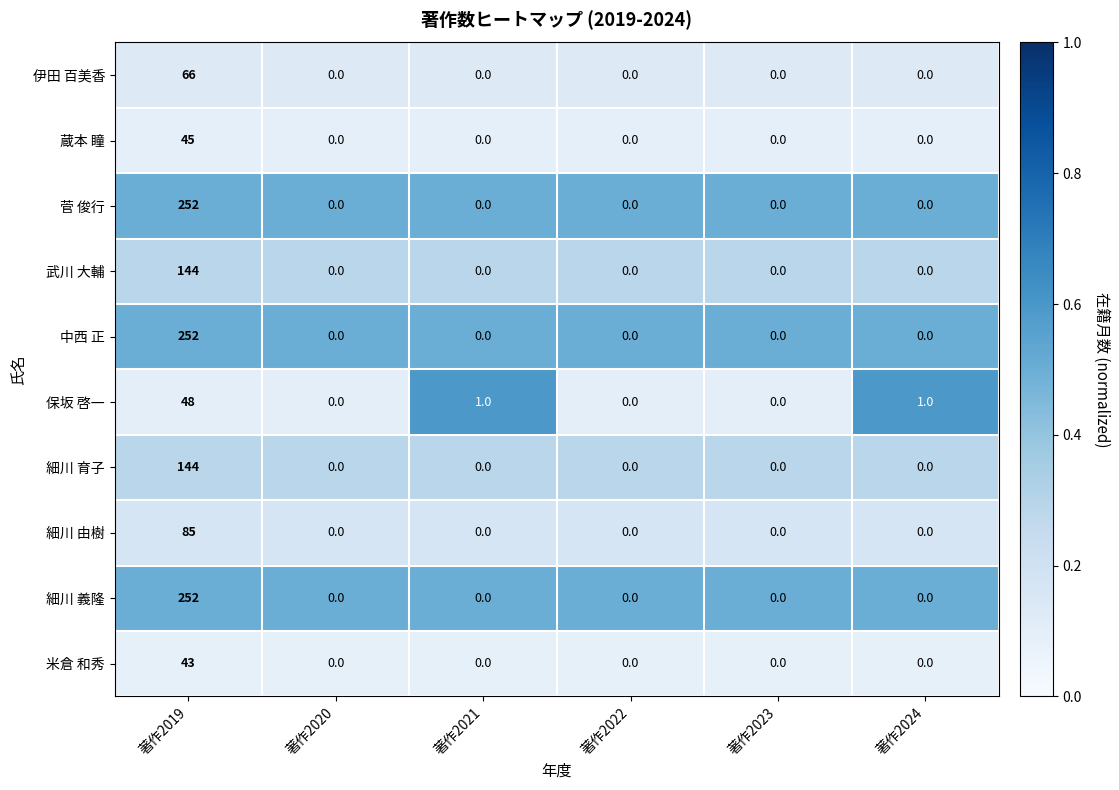

At which category is the sum across all series the highest?

著作2019